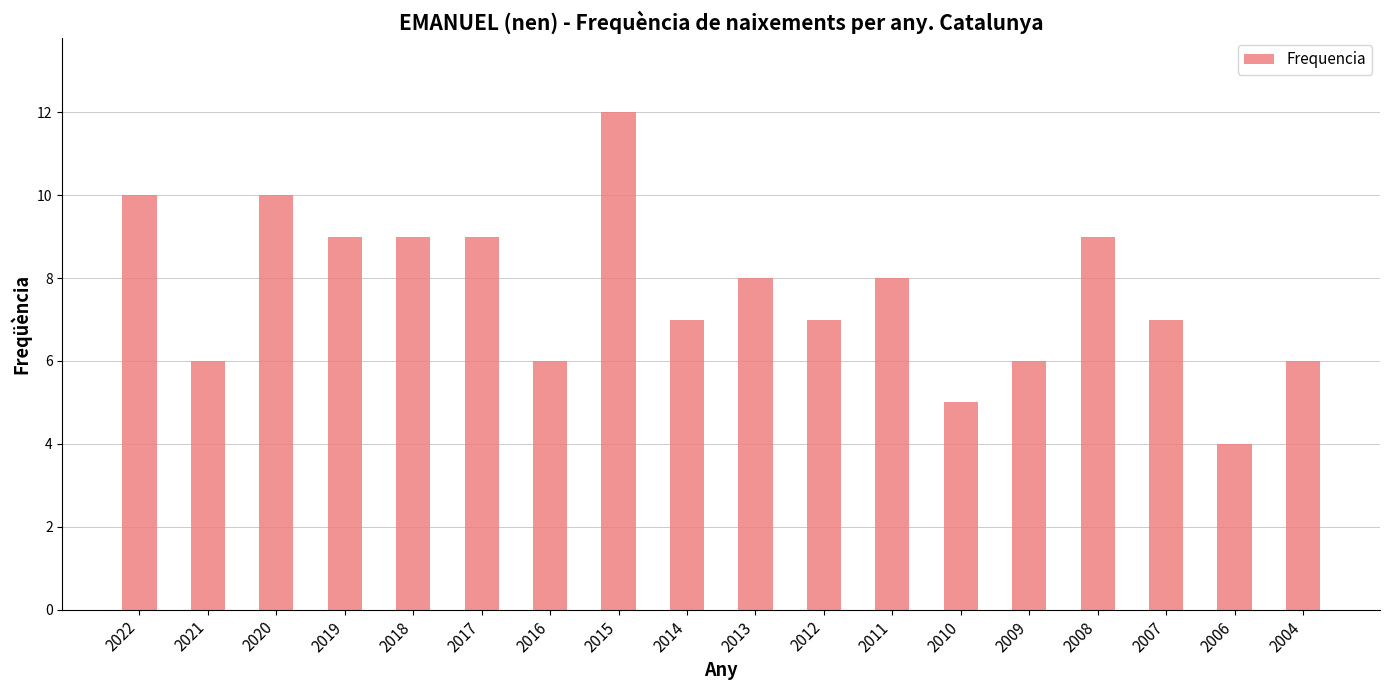

What value does the data have at 2010?

5